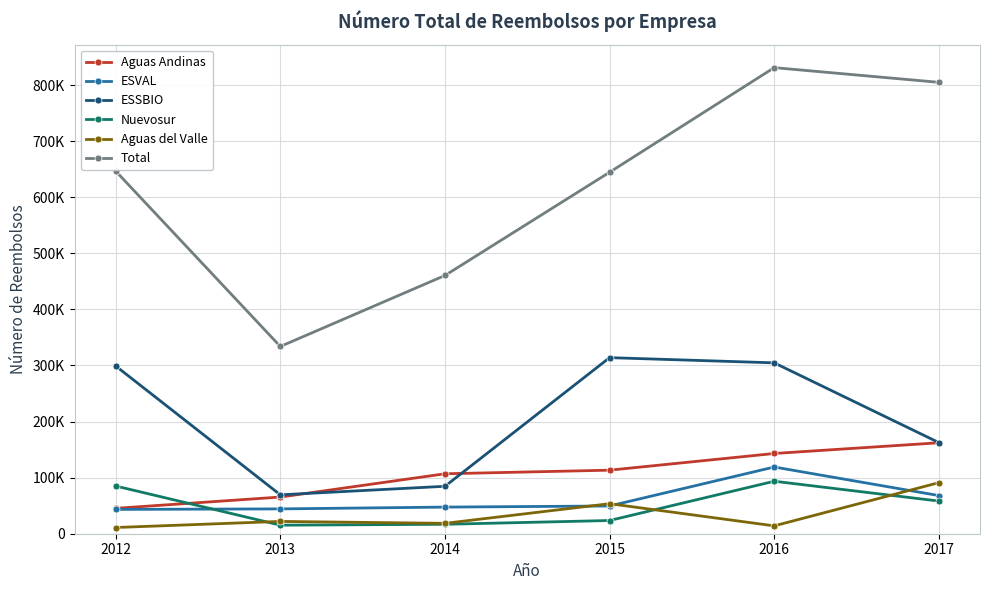

What is the sum of the ESSBIO values at 2017 and 2014?

247123